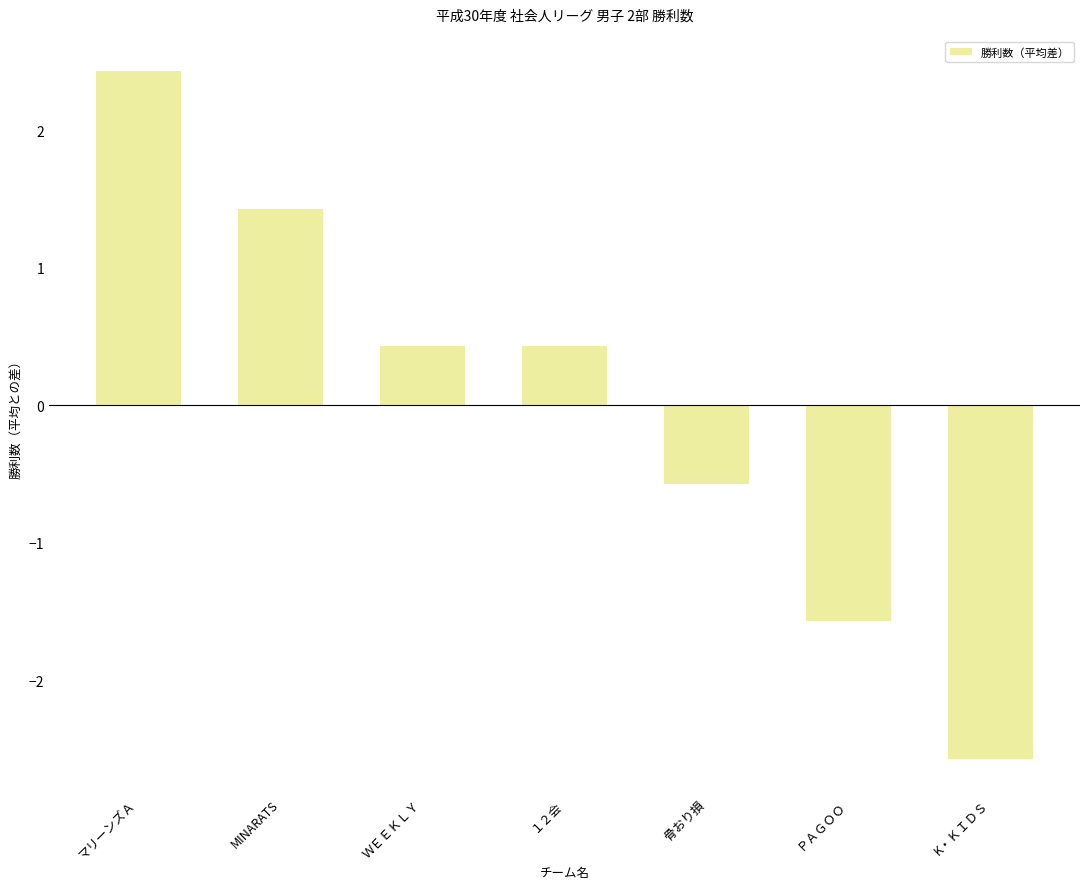

What is the greatest value displayed?

2.4